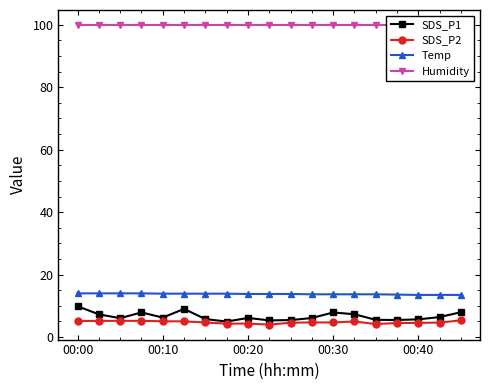

Reading left to right, transcribe all the data shown in this chart.

SDS_P1: 9.9	7.3	6.0	7.9	6.2	9.0	5.8	5.0	6.1	5.3	5.5	6.1	7.9	7.3	5.5	5.5	5.7	6.4	8.0
SDS_P2: 5.2	5.2	5.2	5.2	5.1	5.0	4.7	4.3	4.3	4.0	4.6	4.7	4.7	5.0	4.2	4.5	4.5	4.7	5.3
Temp: 14.0	14.0	14.0	14.0	13.9	13.9	13.9	13.9	13.8	13.8	13.8	13.7	13.7	13.7	13.7	13.6	13.5	13.5	13.5
Humidity: 99.9	99.9	99.9	99.9	99.9	99.9	99.9	99.9	99.9	99.9	99.9	99.9	99.9	99.9	99.9	99.9	99.9	99.9	99.9